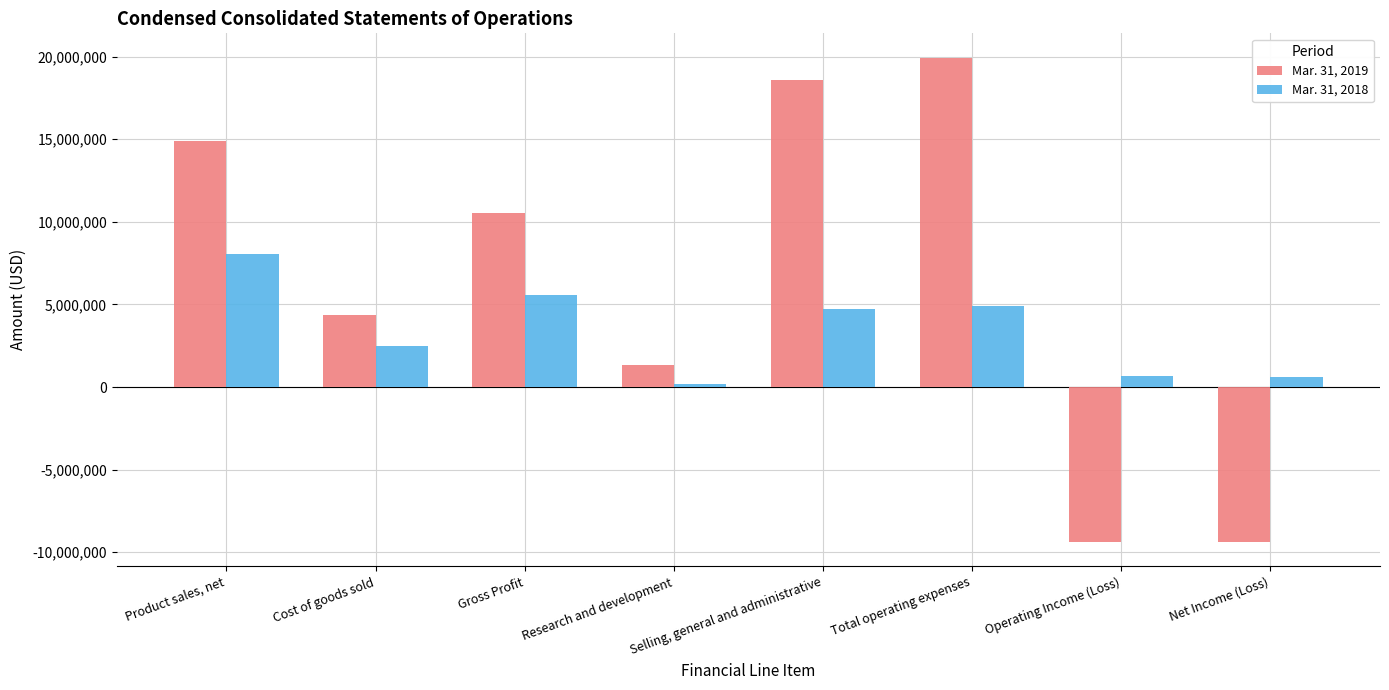

What are all the series names shown in the legend?

Mar. 31, 2019, Mar. 31, 2018